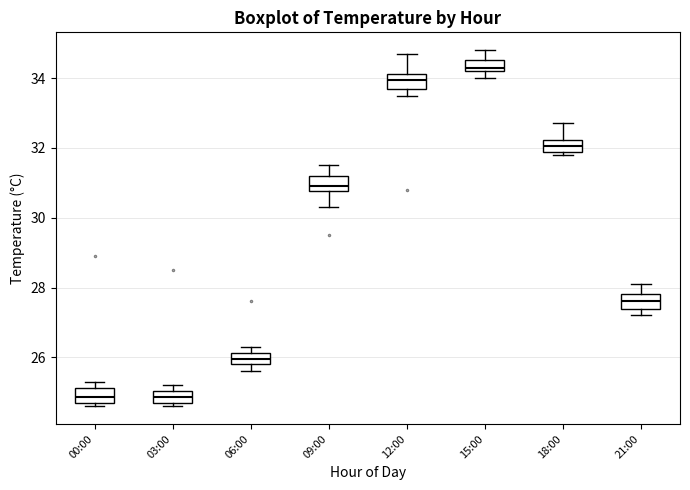

Reading left to right, read every box against the y-axis: the position of its median line, the range the box covers, and the ends of its whiskers. The values are not printed on the chart, so give them approximately, as read against the axis.

00:00: median 24.8 (inside the box), box 24.8 to 25.2, whiskers 24.6 to 25.4
03:00: median 24.8 (inside the box), box 24.8 to 25.0, whiskers 24.6 to 25.2
06:00: median 26.0, box 25.8 to 26.2, whiskers 25.6 to 26.4
09:00: median 31.0, box 30.8 to 31.2, whiskers 30.4 to 31.6
12:00: median 34.0, box 33.6 to 34.2, whiskers 33.6 (just below the box's lower edge) to 34.8
15:00: median 34.4, box 34.2 to 34.6, whiskers 34.0 to 34.8
18:00: median 32.0, box 31.8 to 32.2, whiskers 31.8 (just below the box's lower edge) to 32.8
21:00: median 27.6, box 27.4 to 27.8, whiskers 27.2 to 28.2